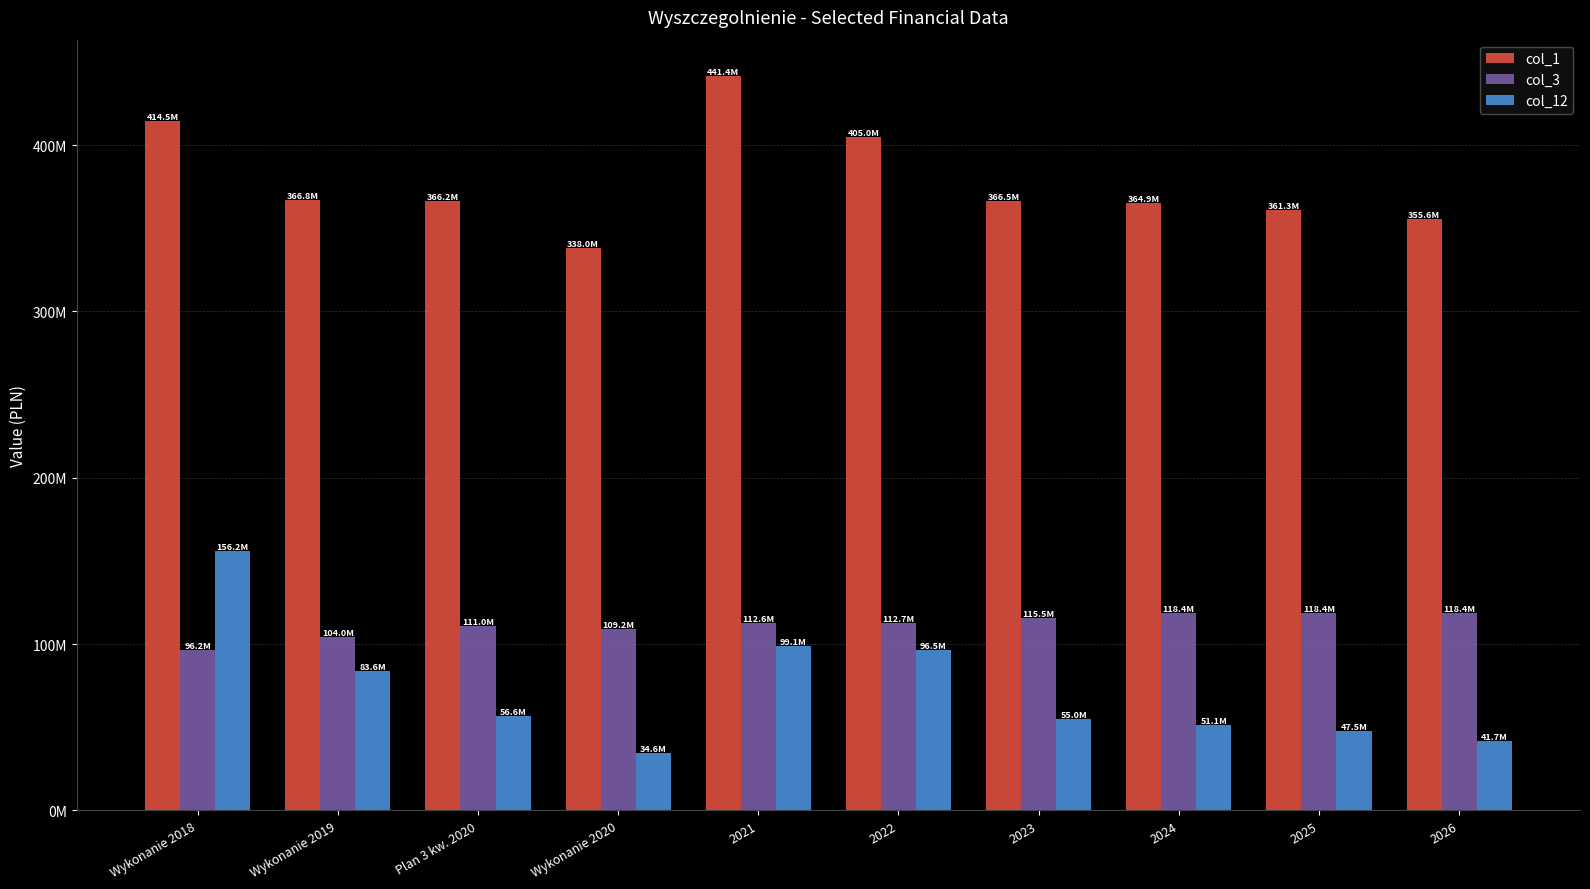

Does the chart contain stacked bars?

No